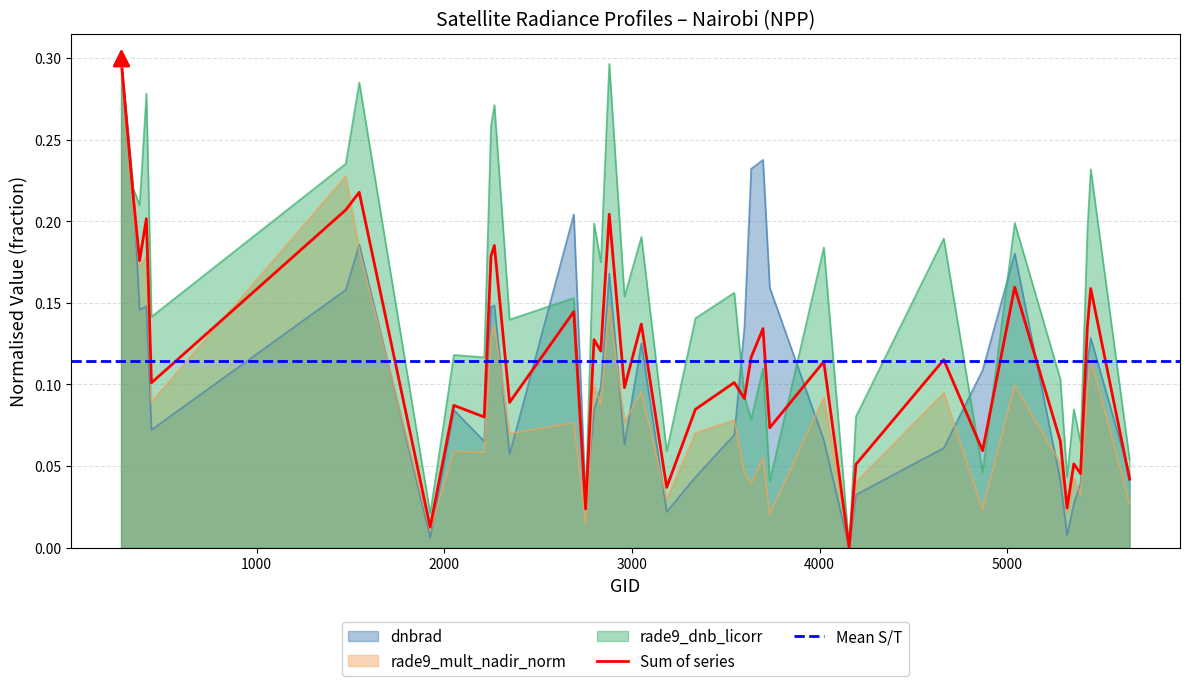

Which series has the largest total across all categories?

rade9_dnb_licorr